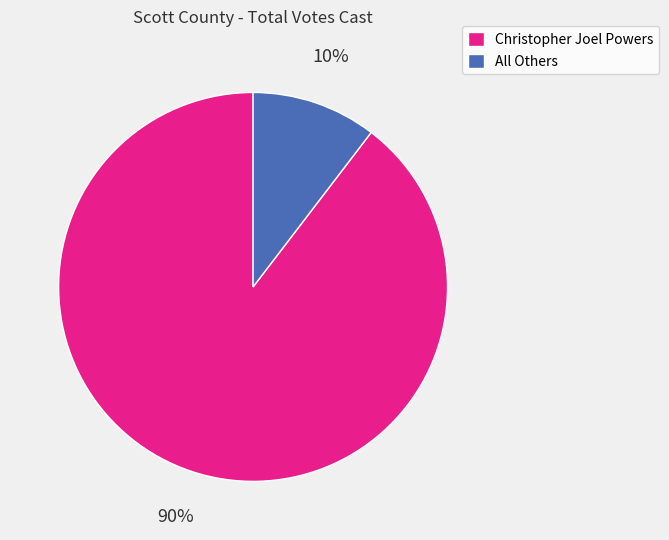

How many segments does this pie chart have?

2